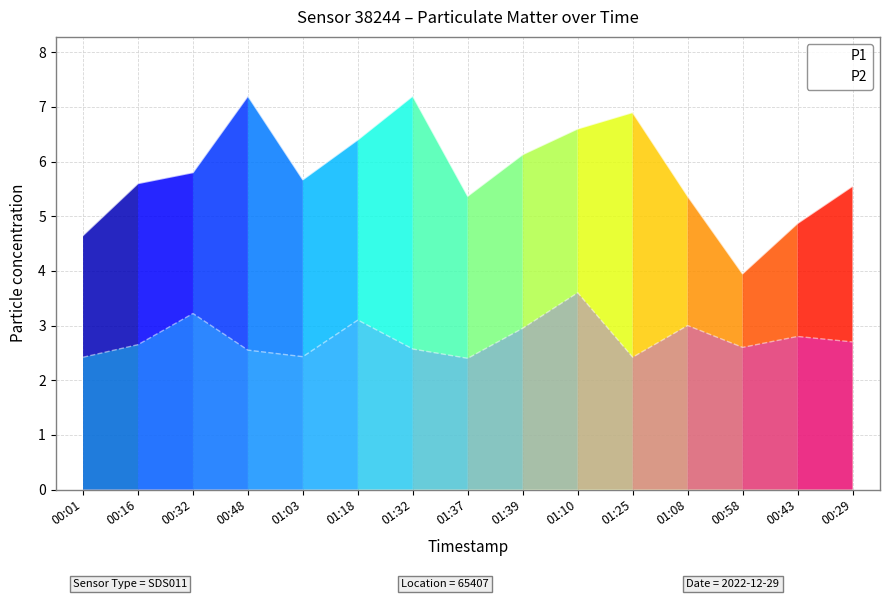

What is the greatest value displayed?

7.2